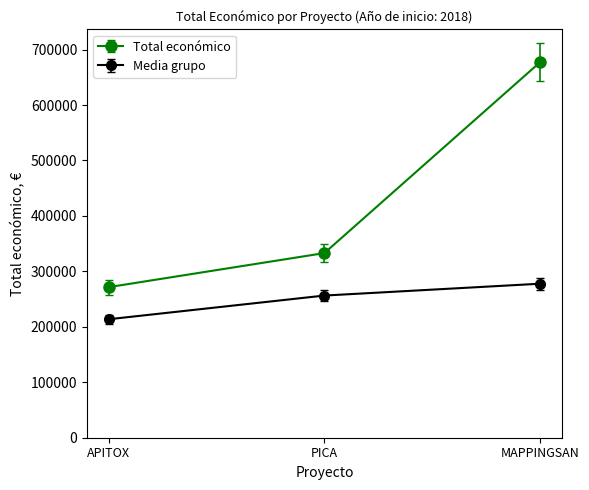

What is the difference between the maximum and minimum values in the Media grupo series?

64098.9